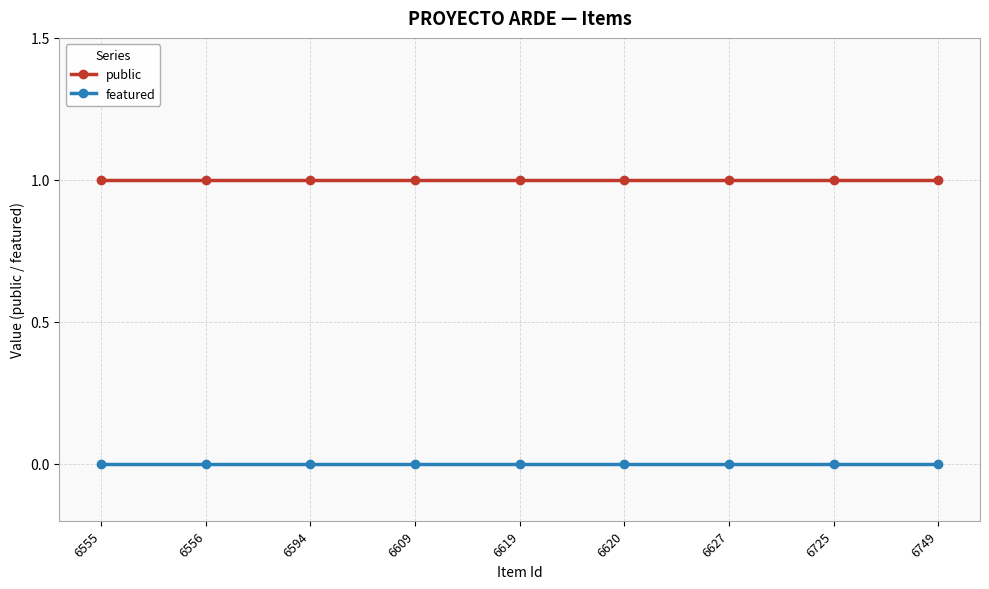

List the series in order of their peak value, highest first.

public, featured